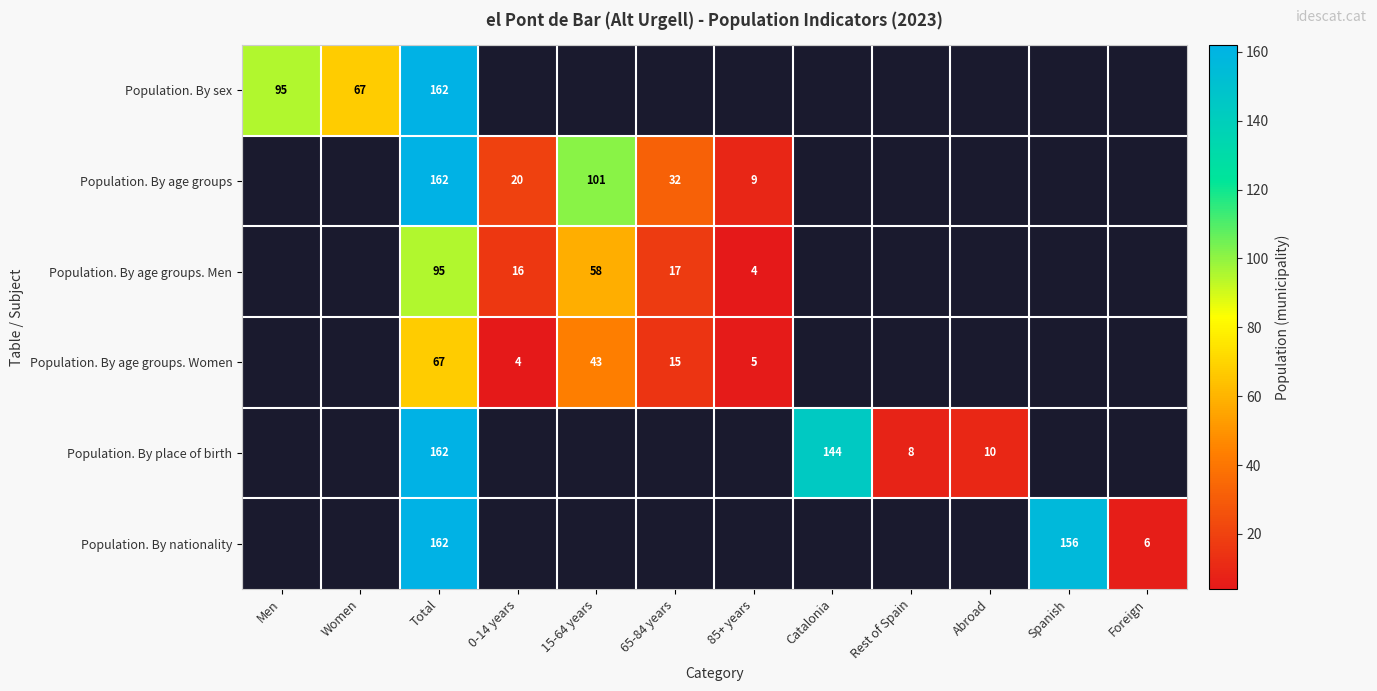

Count the number of categories in the chart.

12